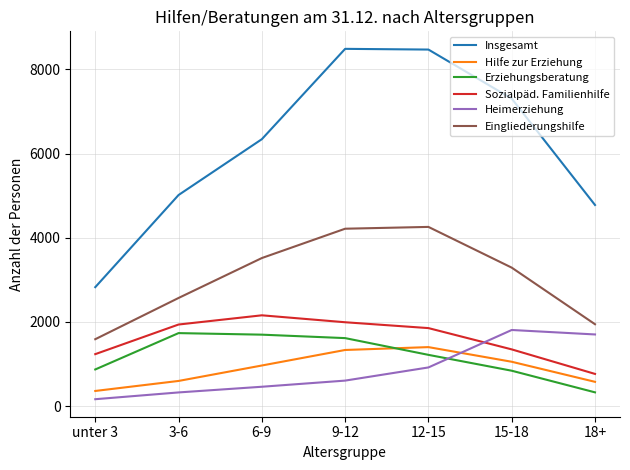

What is the difference between the Heimerziehung values at 6-9 and unter 3?

296